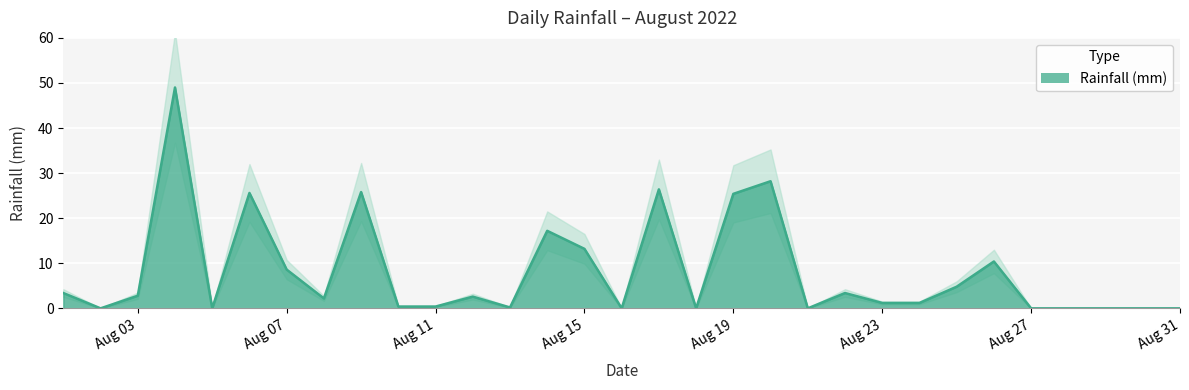

What is the greatest value displayed?

49.0